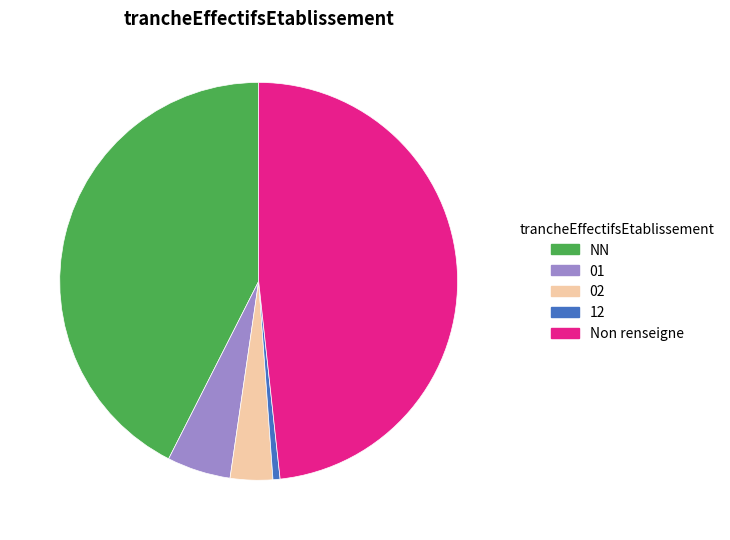

Count the number of slices in the pie.

5